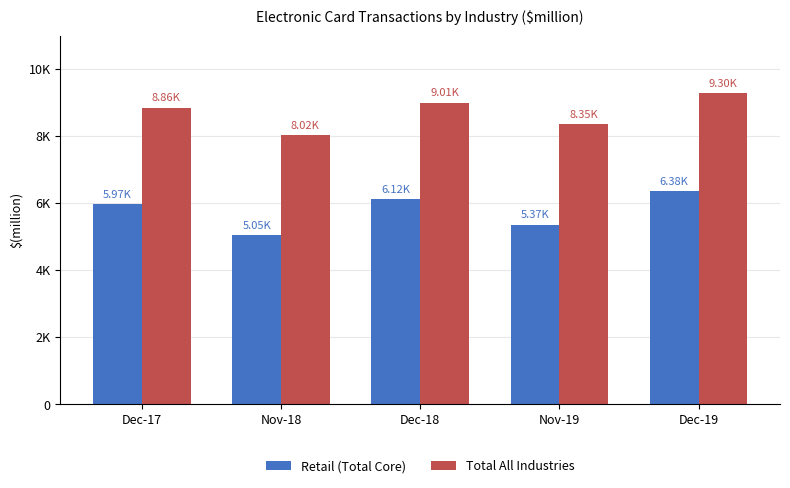

Reading left to right, extract all data points from this chart.

Retail (Total Core): 5970	5049	6125	5367	6378
Total All Industries: 8856	8023	9005	8352	9299